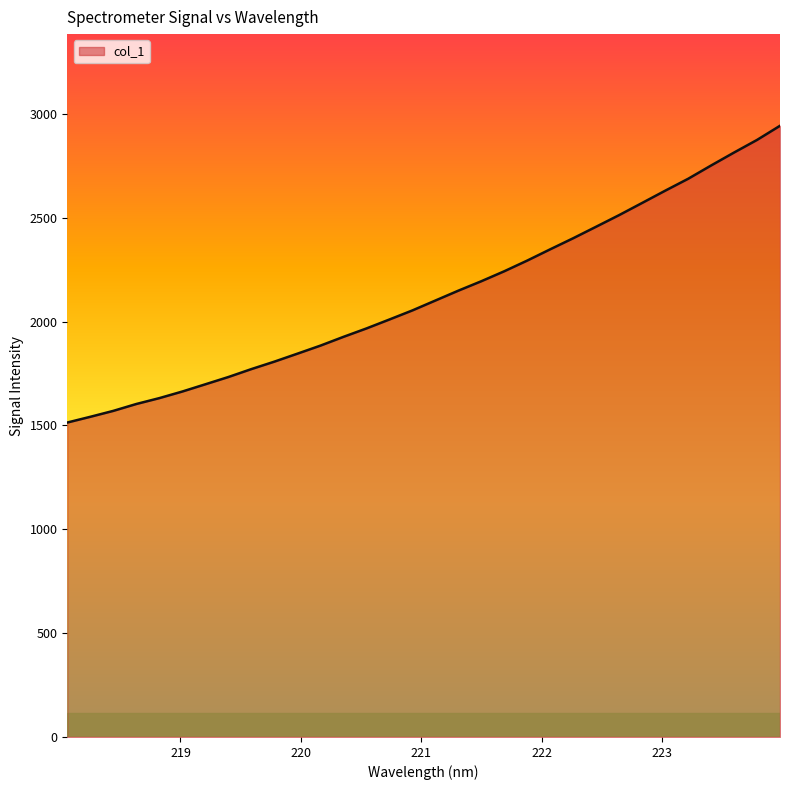

What is the greatest value displayed?

2942.7